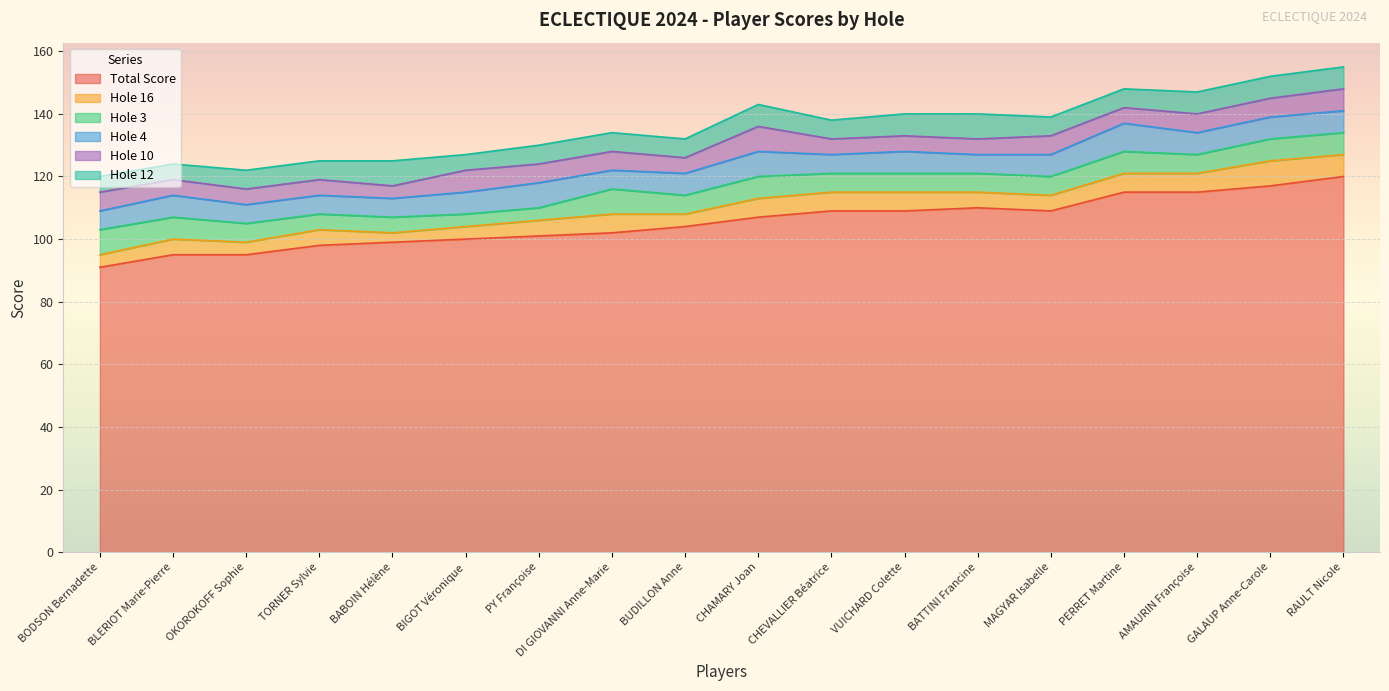

The Hole 10 series shows 3 at RAULT Nicole. True or false?

False